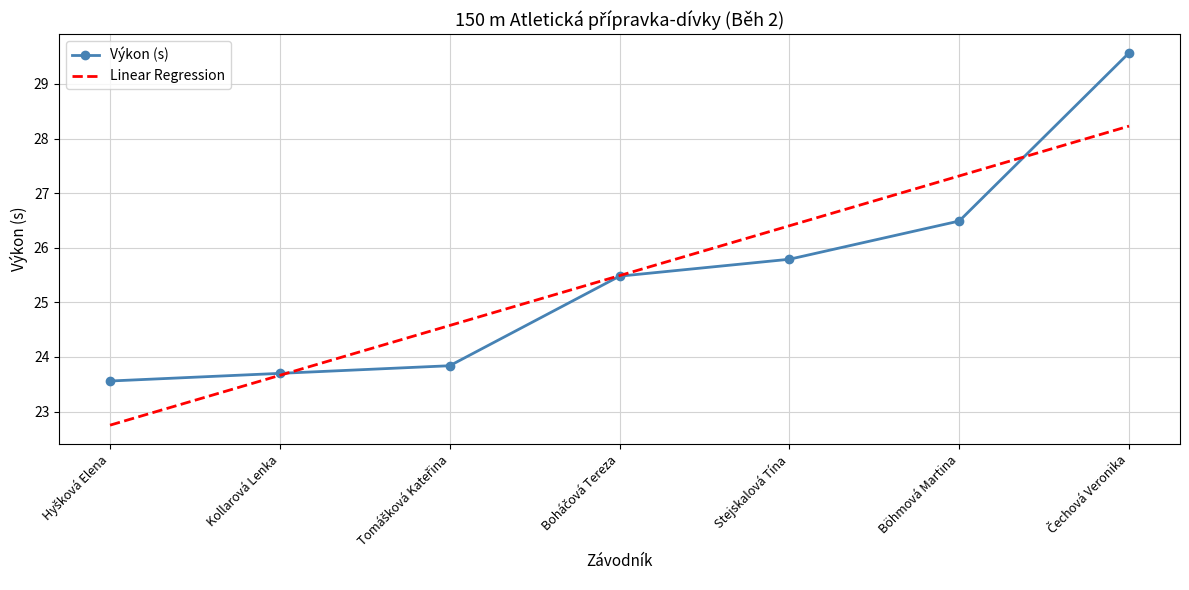

Which series has the largest range (max minus min)?

Výkon (s)